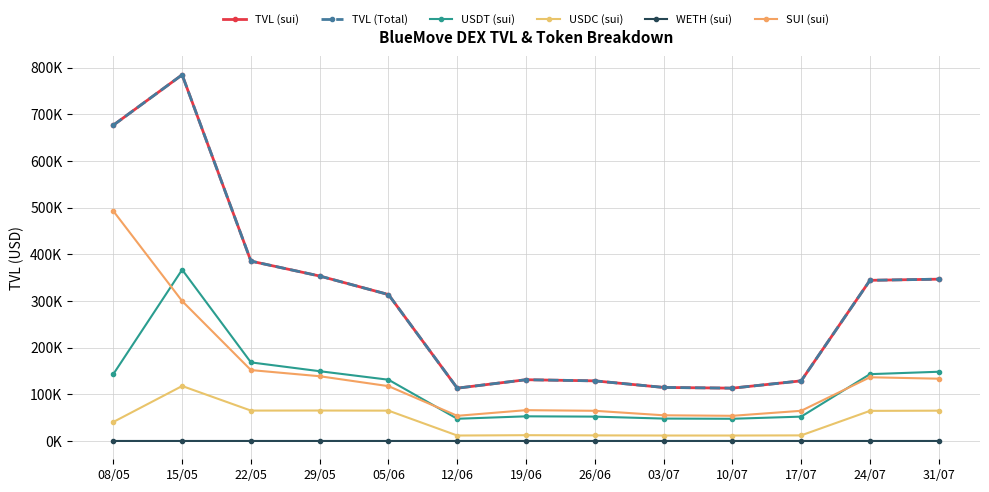

What is the difference between the USDT (sui) values at 17/07 and 05/06?

79051.2